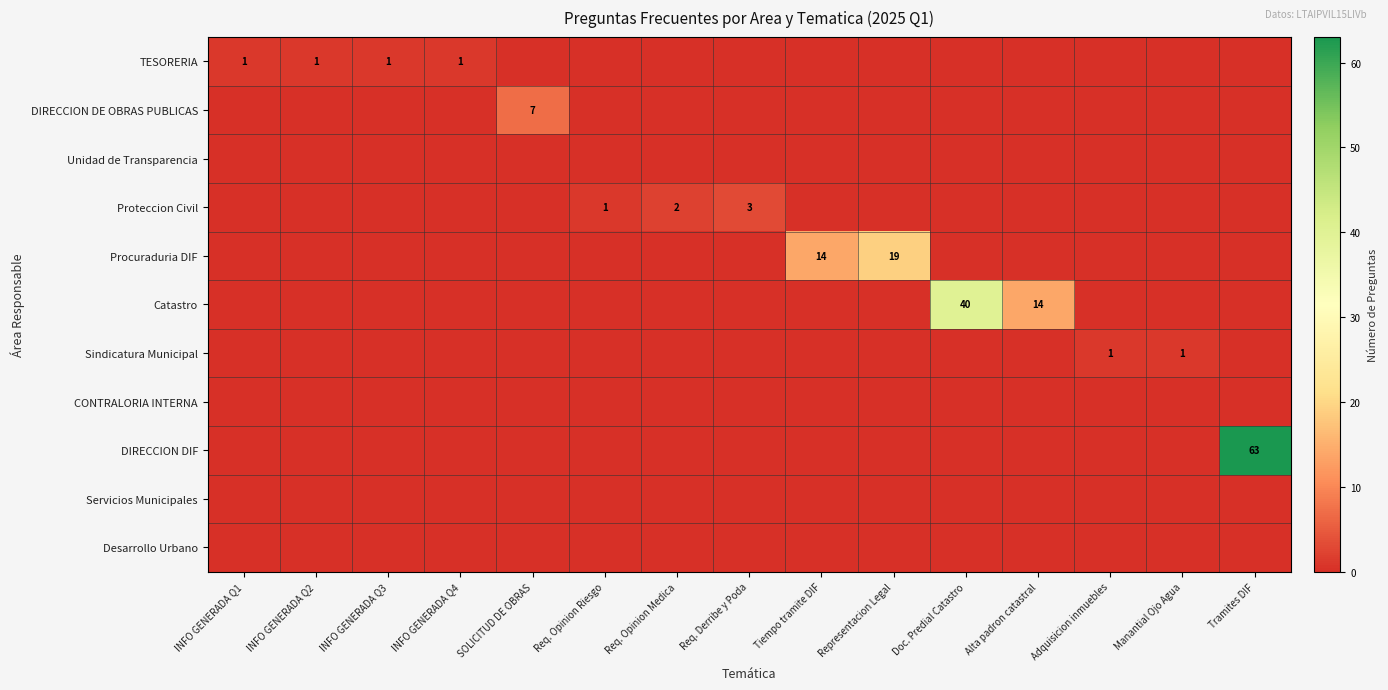

Is it true that Proteccion Civil equals 3 at Req. Opinion Medica?

False